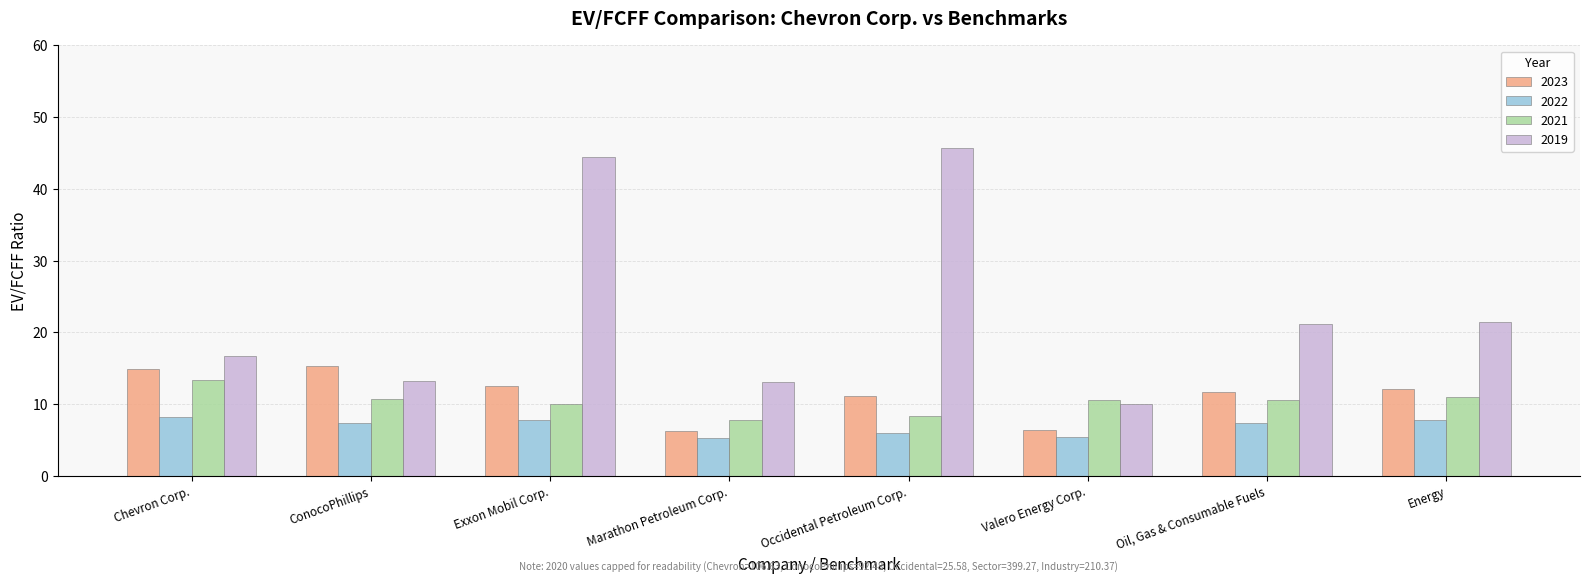

What is the difference between the 2021 values at Exxon Mobil Corp. and ConocoPhillips?

0.7